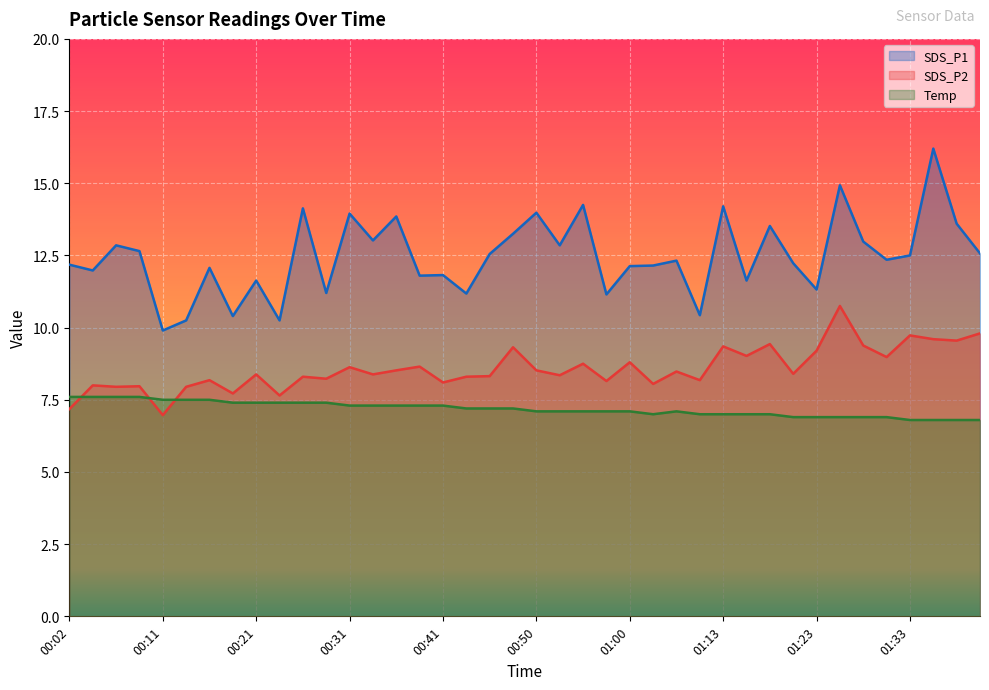

What is the label of the 16th point from the right?

01:00